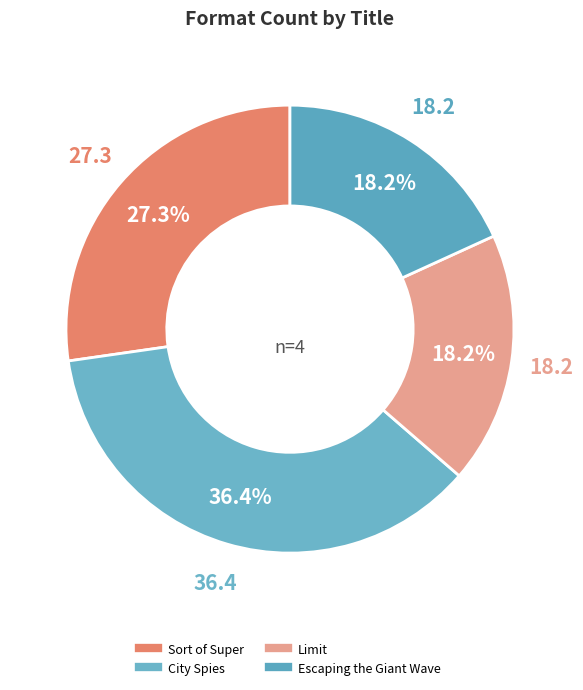

To the nearest percent, what is the difference between the Limit and City Spies slice percentages?

18%